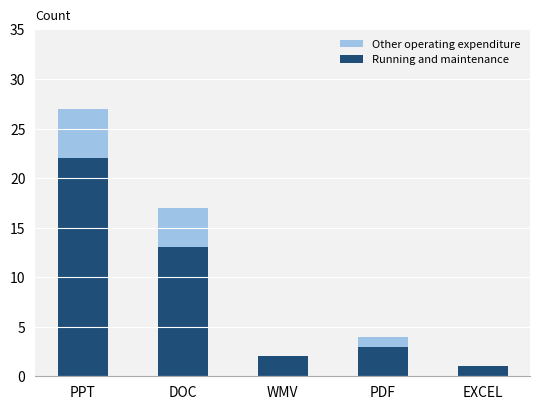

At which category is the sum across all series the highest?

PPT